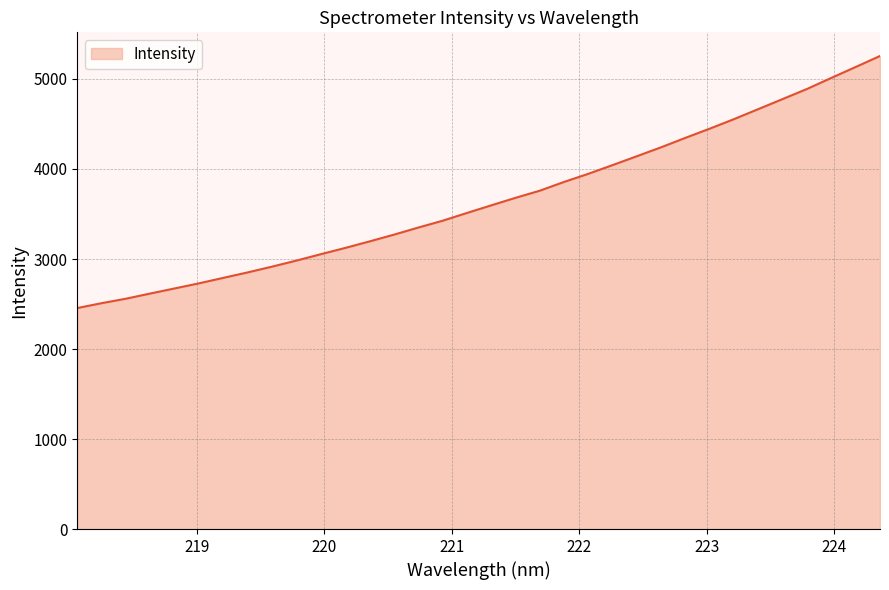

What is the average value?

3657.6